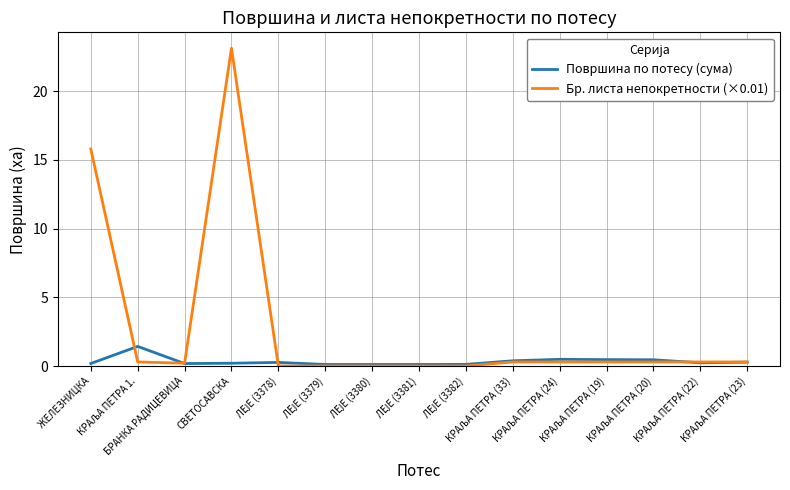

Which series has the largest range (max minus min)?

Бр. листа непокретности (×0.01)